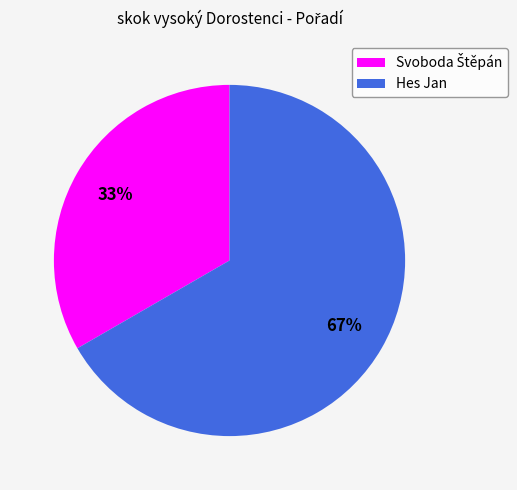

Count the number of slices in the pie.

2